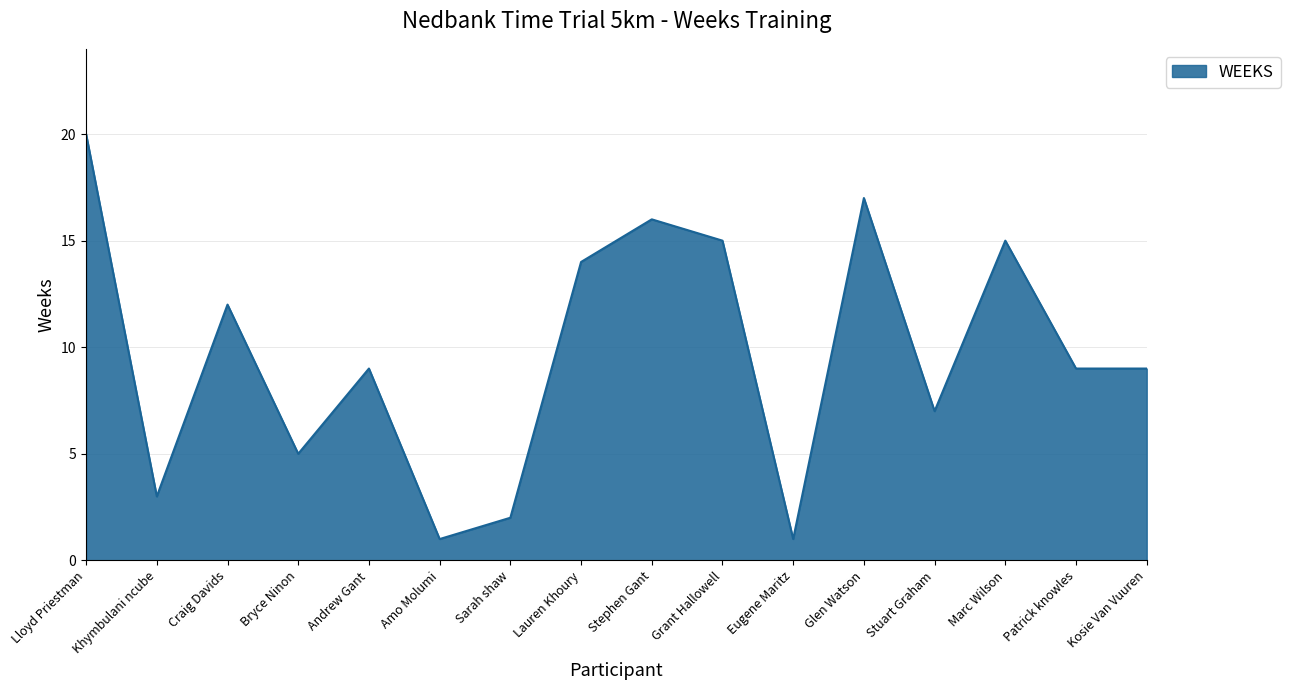

How many lines are shown in the chart?

1